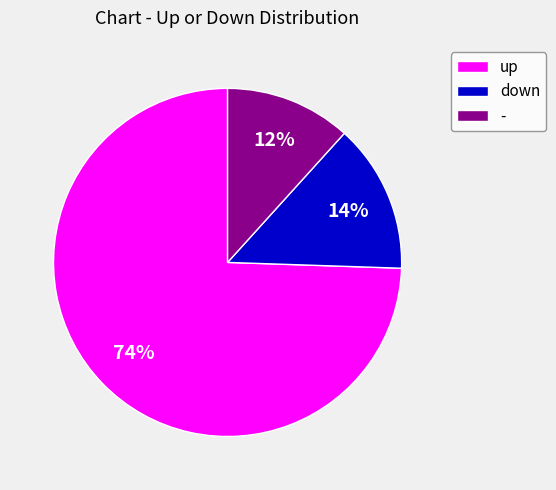

Which slice is the smallest?

-